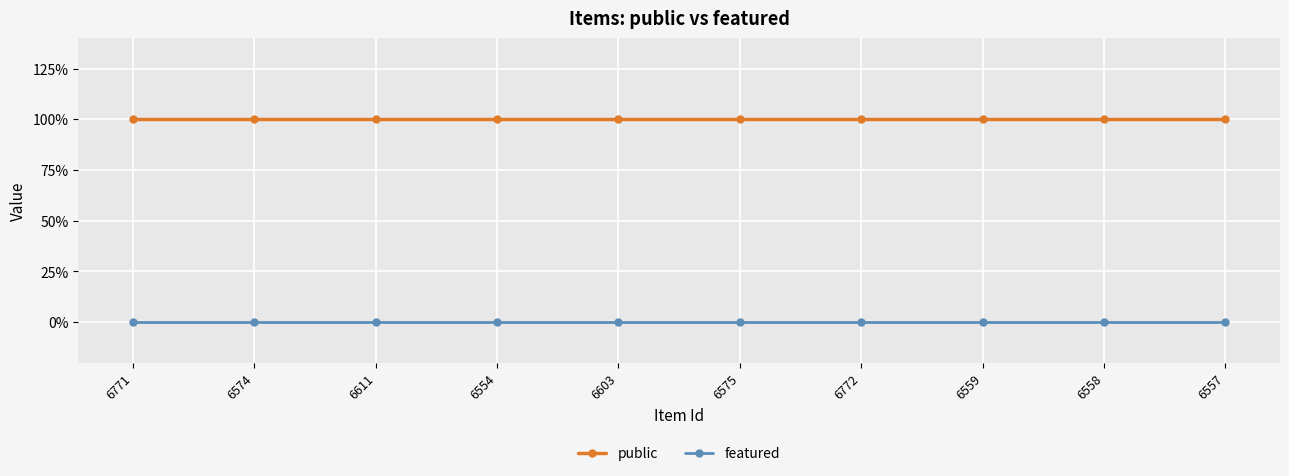

Does the chart have visible grid lines?

Yes